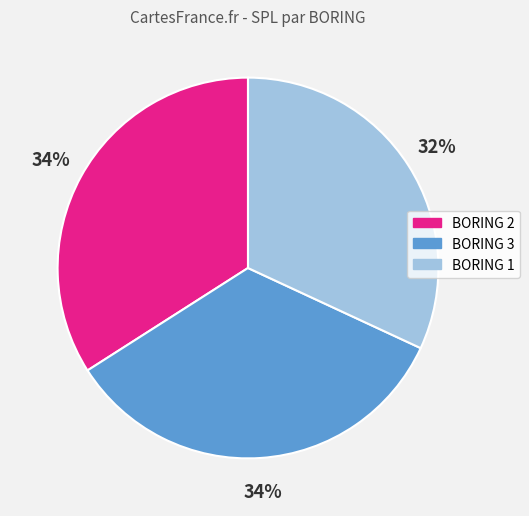

Which slice is the smallest?

BORING 1